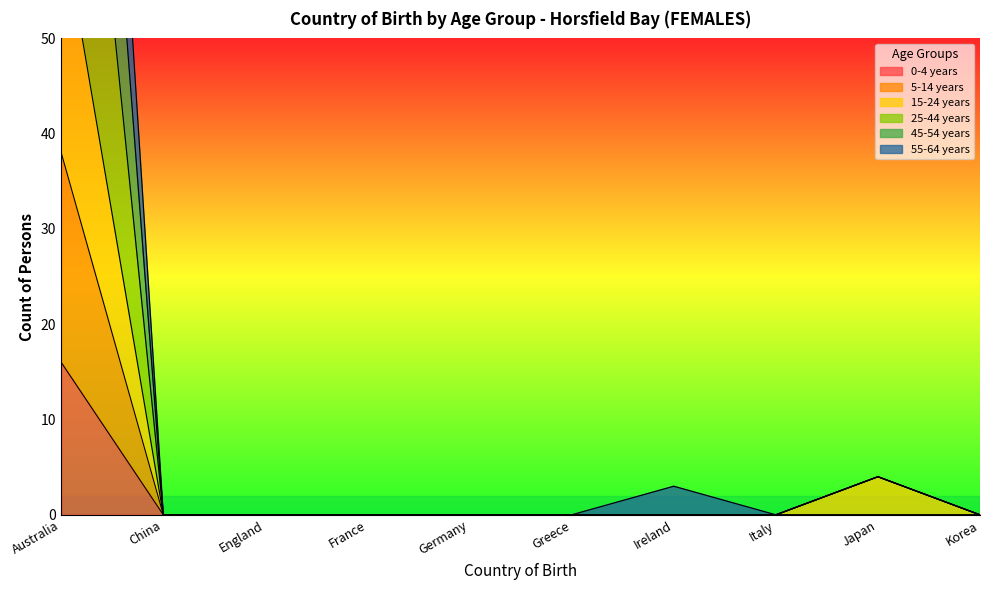

True or false: 0-4 years and 55-64 years cross at least once.

False